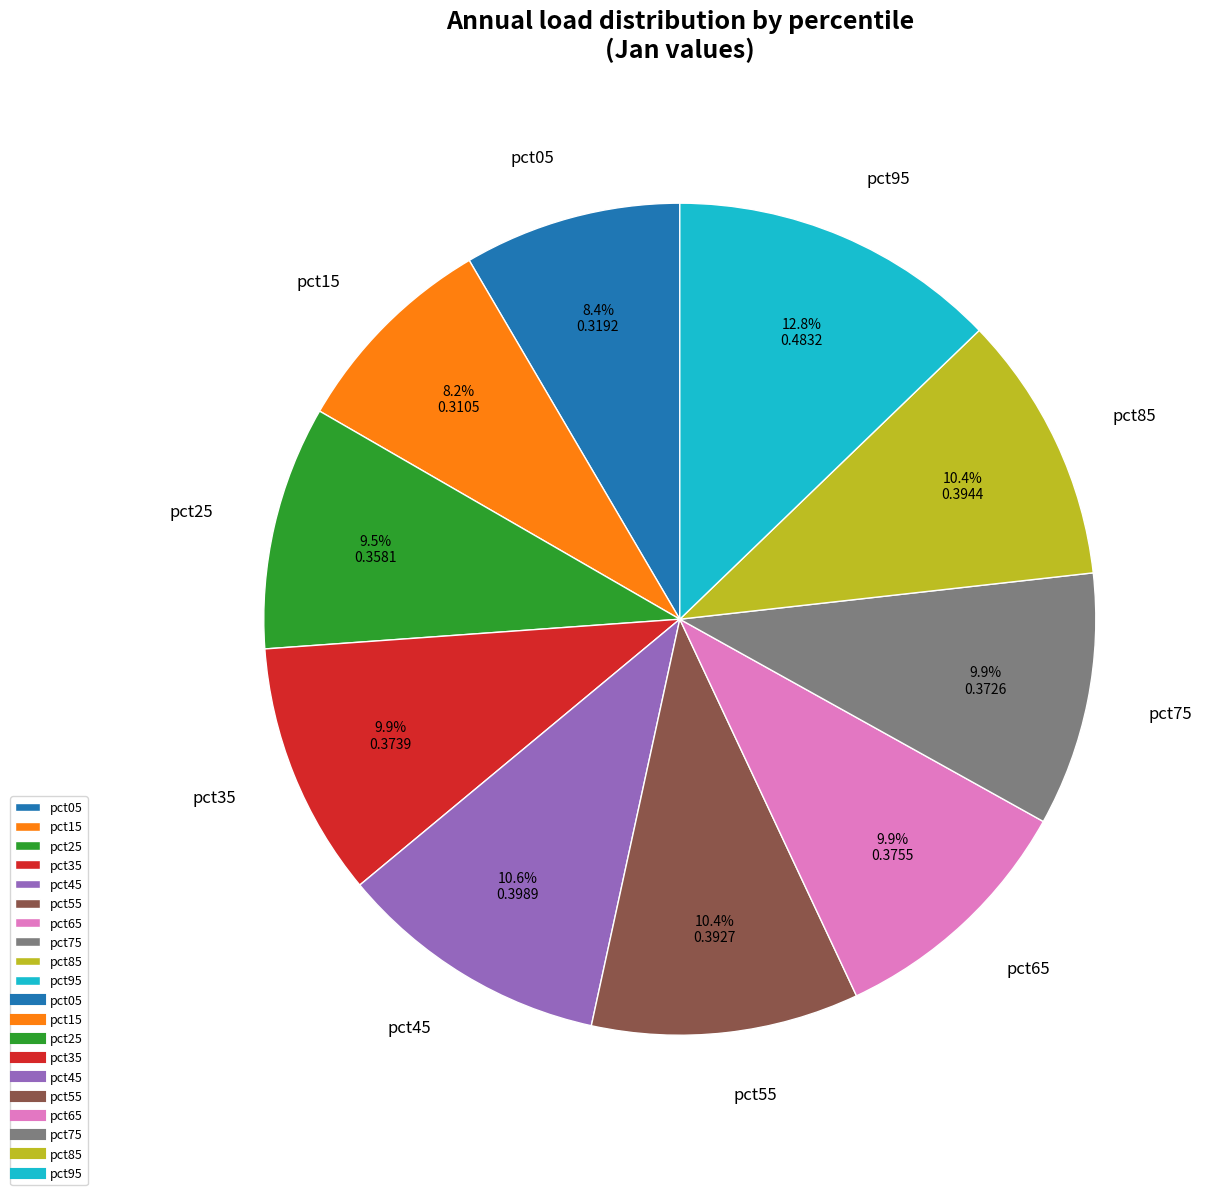

Which category has the biggest portion of the pie?

pct95